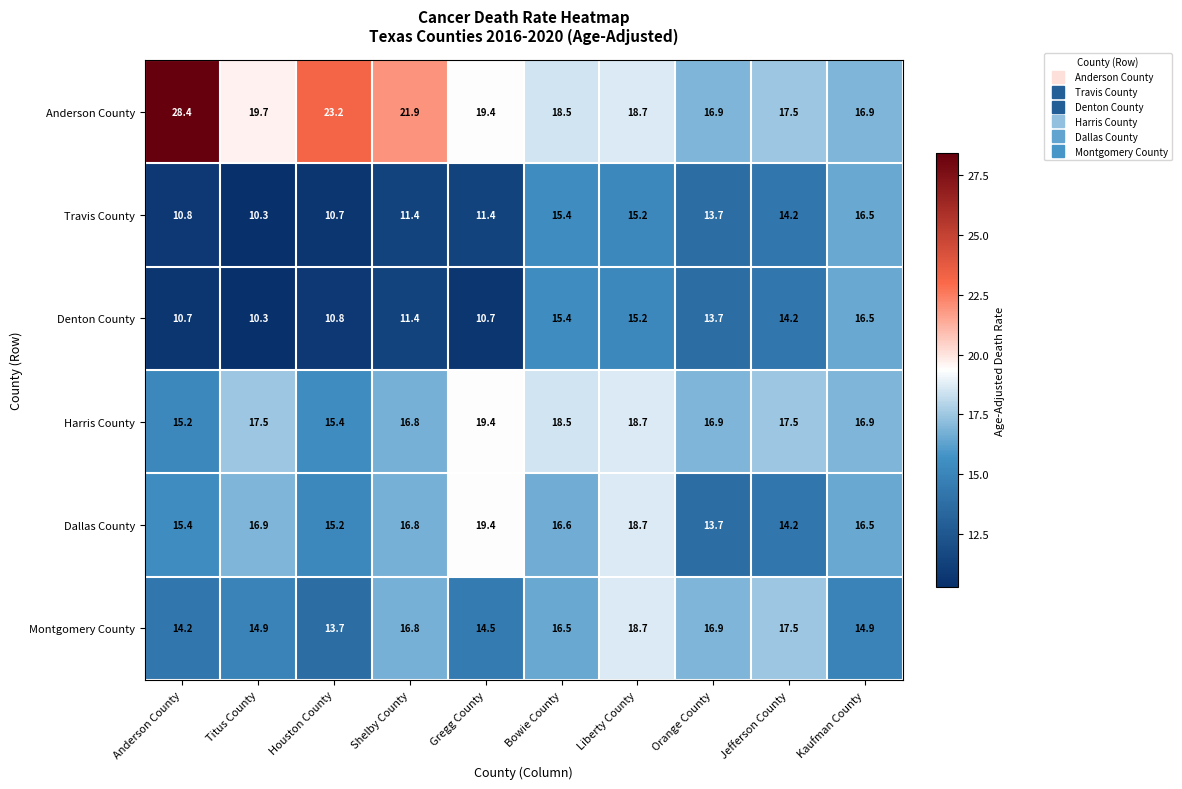

At which category is the sum across all series the highest?

Liberty County